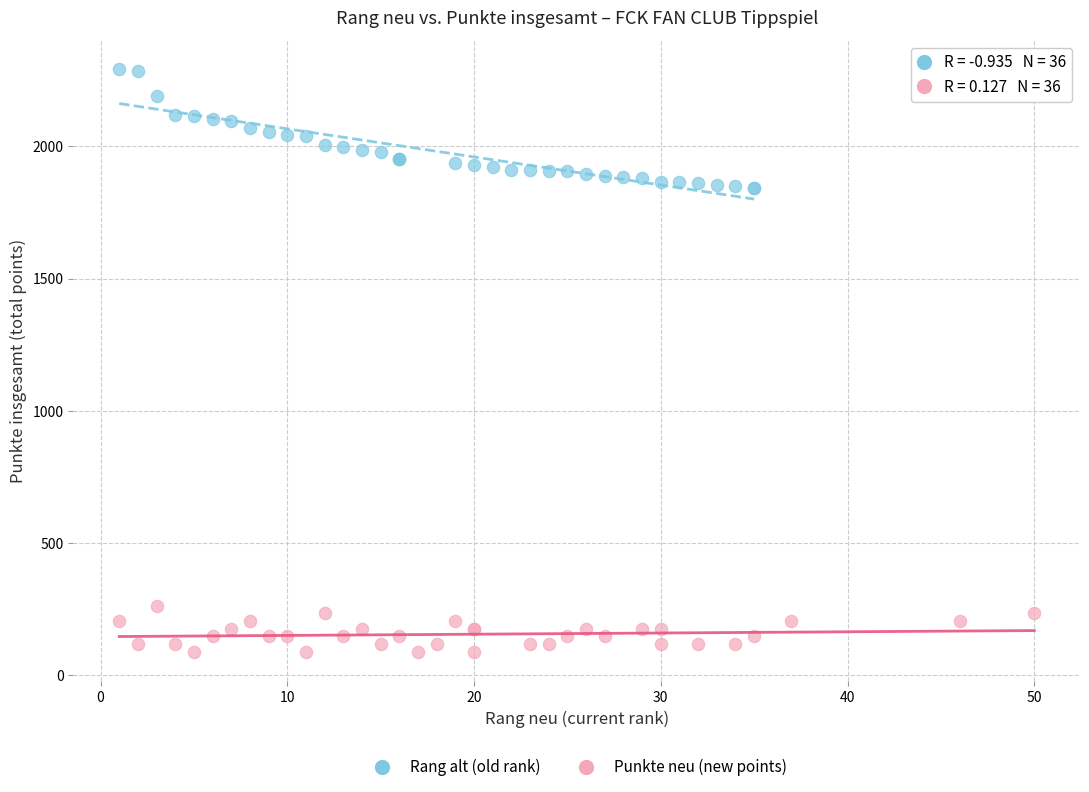

Which series contains the highest Y value?

Rang alt (old rank)